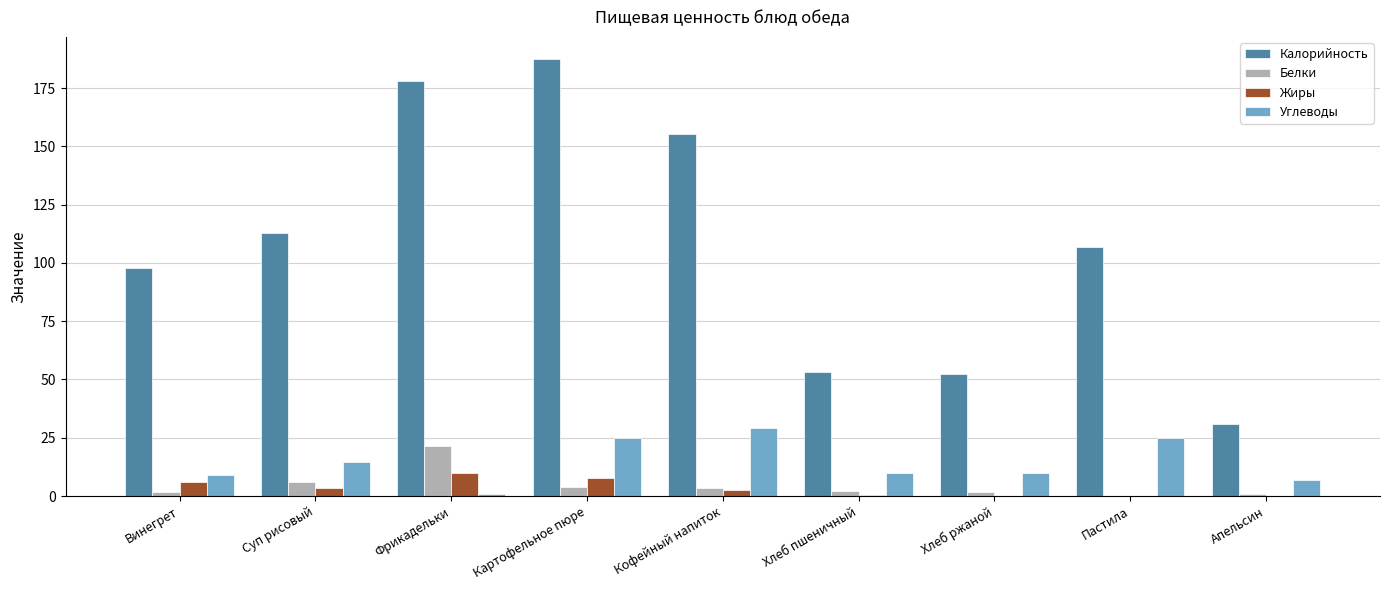

Which series has the largest total across all categories?

Калорийность